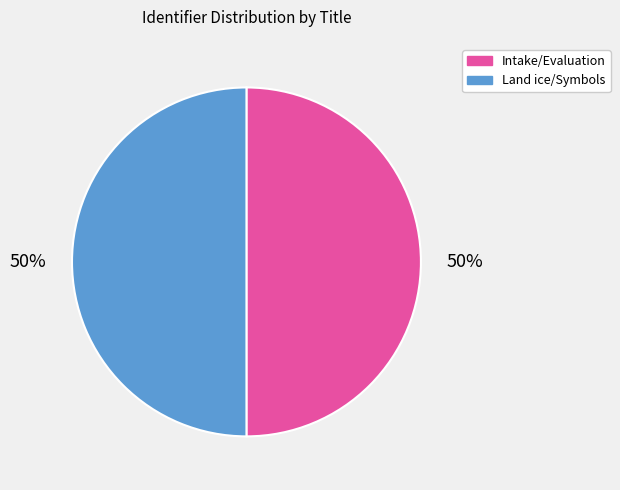

To the nearest percent, what percentage of the pie is Land ice/Symbols?

50%